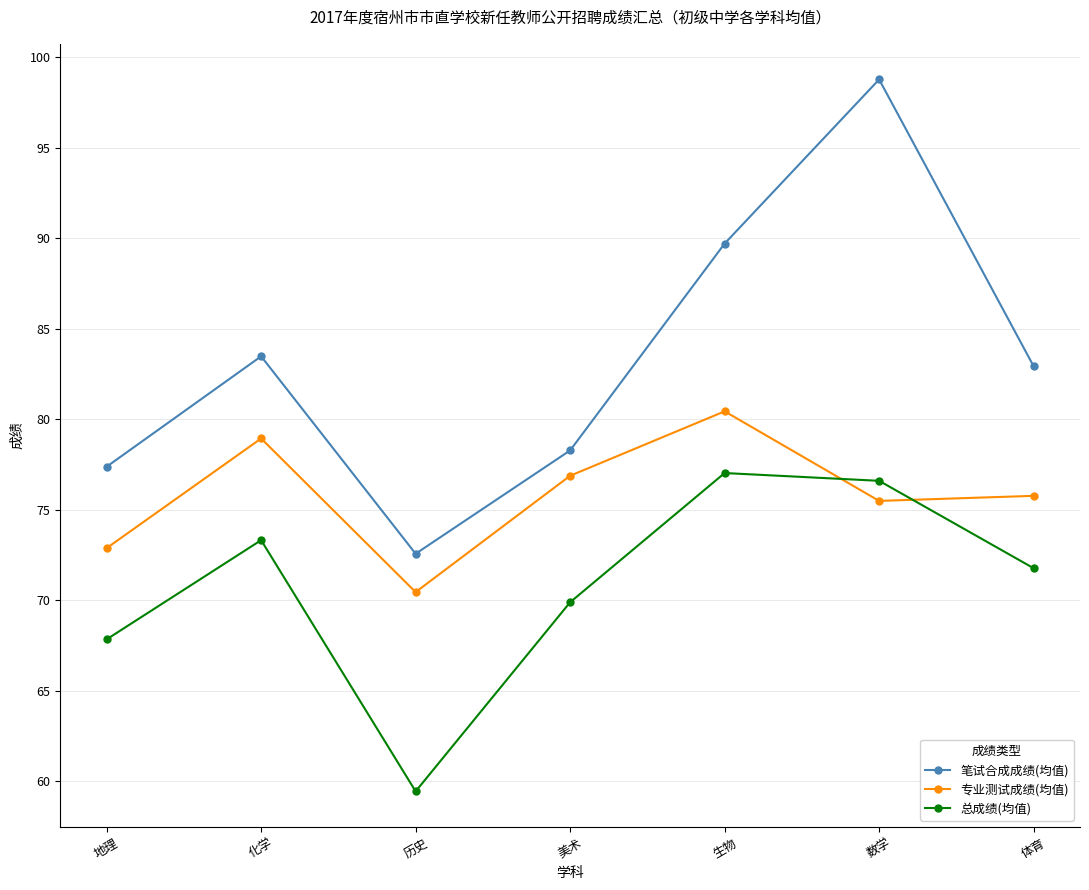

Which series changed the most between 地理 and 数学?

笔试合成成绩(均值)